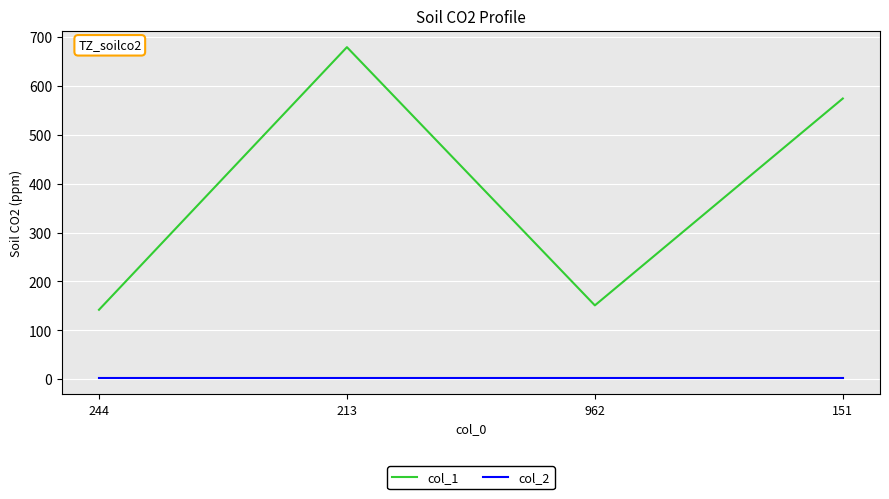

How many distinct data groups are displayed?

2